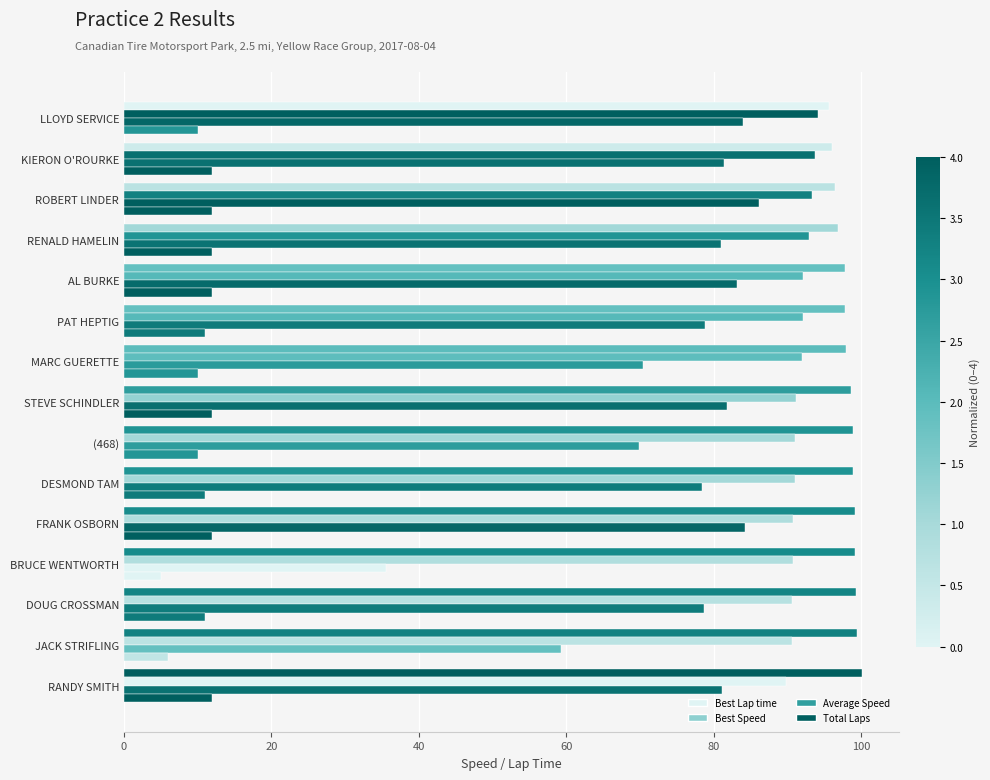

What is the value of the Average Speed bar at the 12th from the left?

35.5